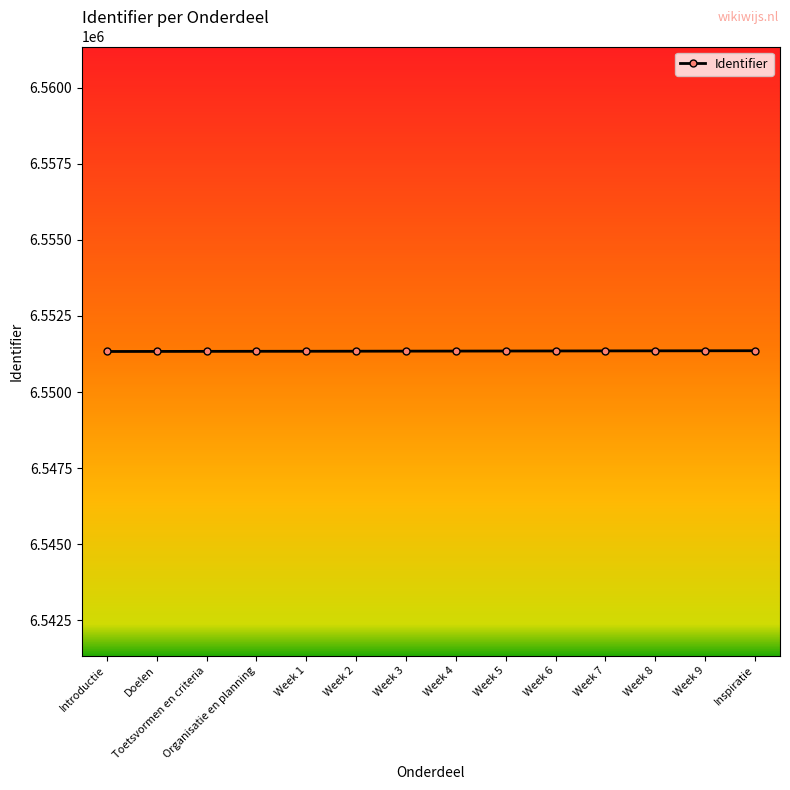

What is the ratio of the value at Organisatie en planning to the value at Week 7?

1.0